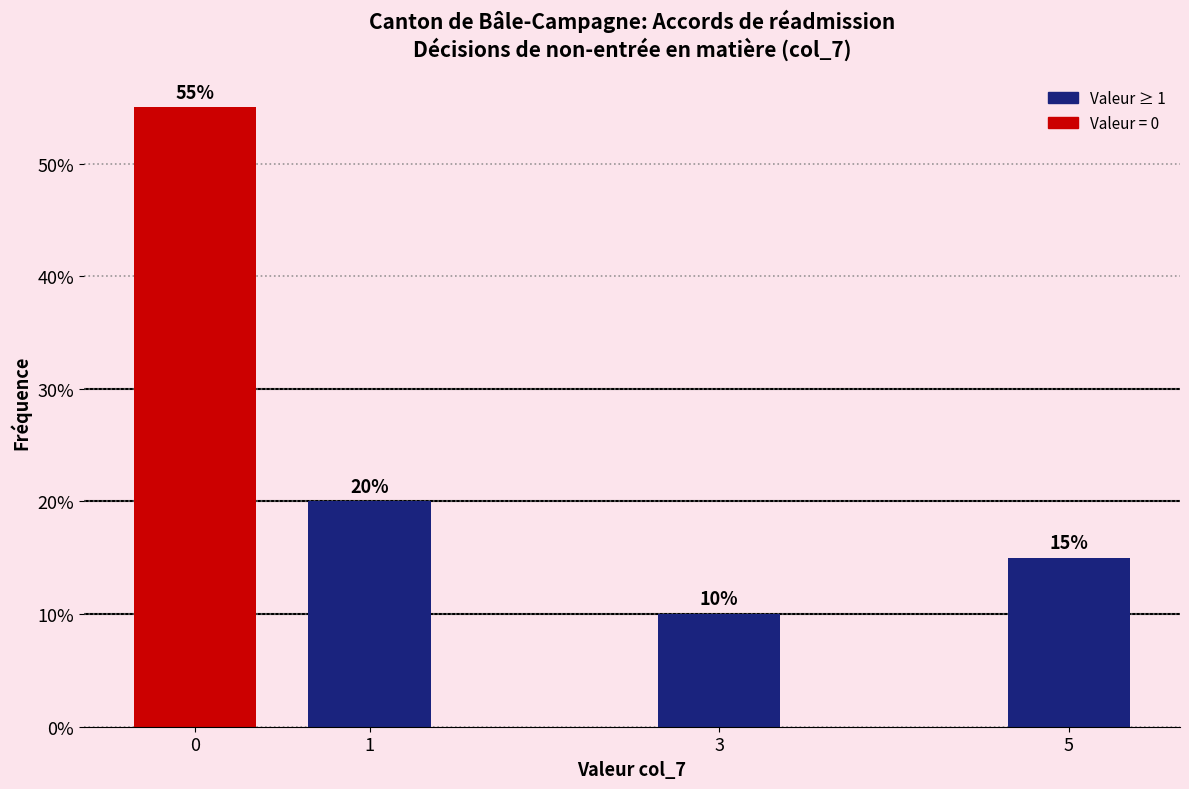

Reading left to right, list all the values displayed in this chart.

55.0	20.0	10.0	15.0